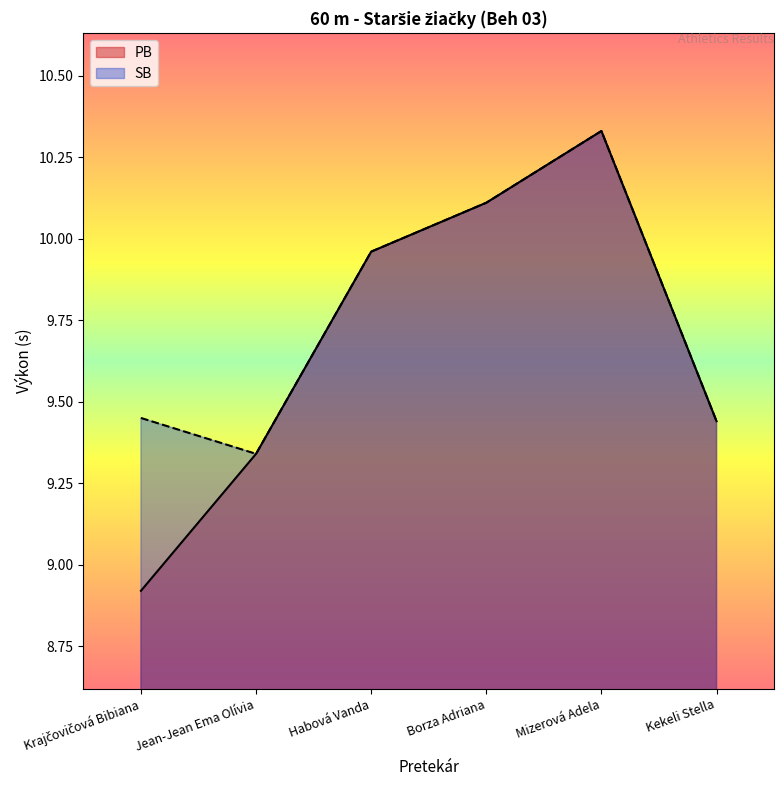

Rank the series by their average value, from highest to lowest.

SB, PB